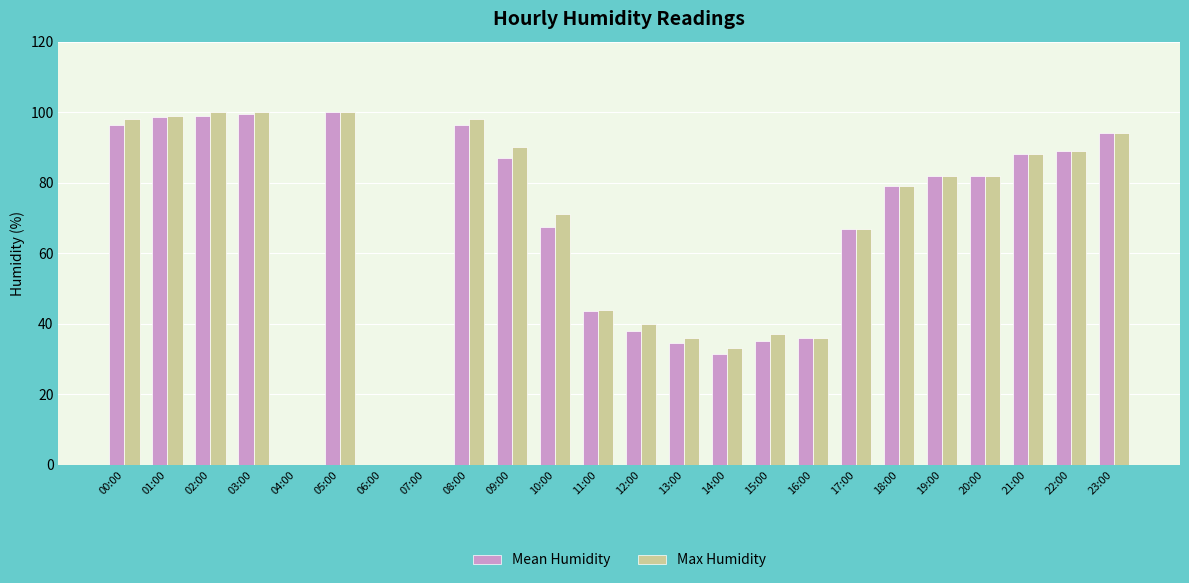

At which label is Max Humidity closest to 50?

11:00